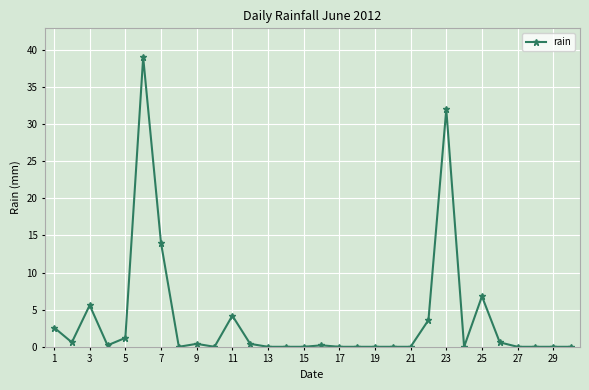

Reading left to right, list all the values displayed in this chart.

2.6	0.6	5.6	0.2	1.2	39.0	14.0	0.0	0.4	0.0	4.2	0.4	0.0	0.0	0.0	0.2	0.0	0.0	0.0	0.0	0.0	3.6	32.0	0.0	6.8	0.6	0.0	0.0	0.0	0.0